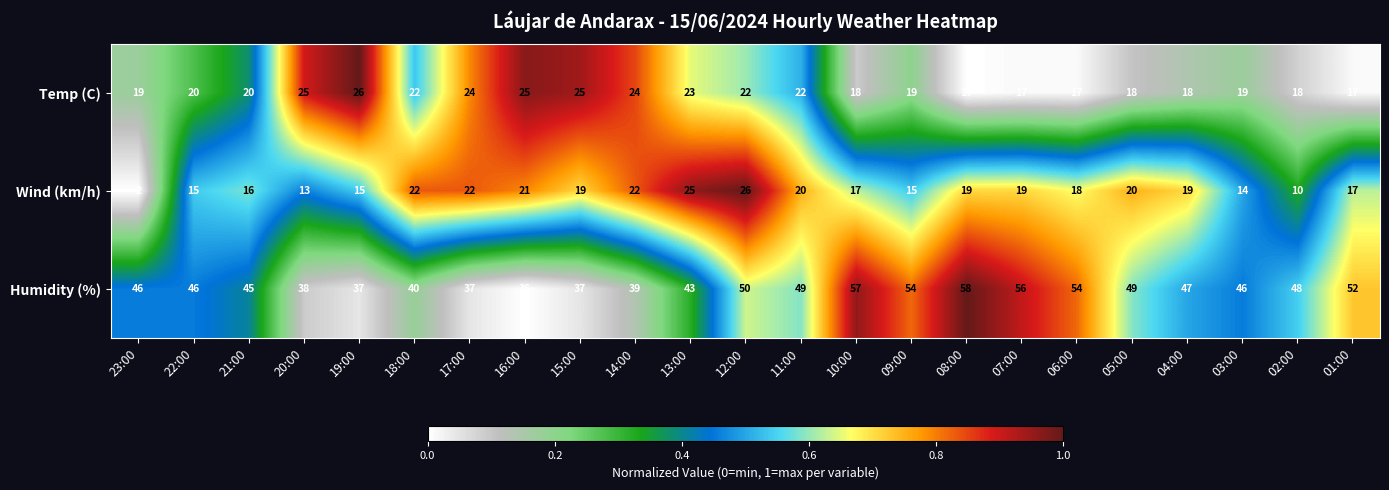

At 20:00, list the series in order from largest to smallest.

Humidity (%), Temp (C), Wind (km/h)